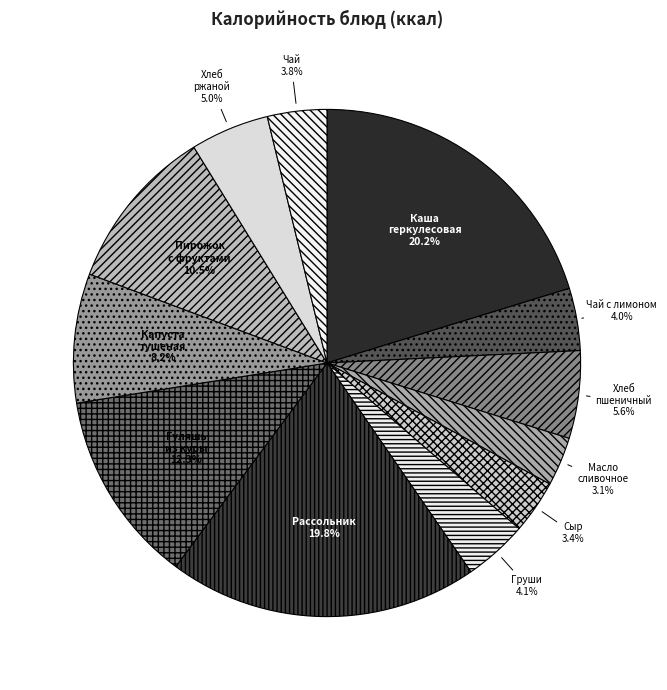

Approximately how many times larger is the value at Сыр compared to Хлеб ржаной?

0.7